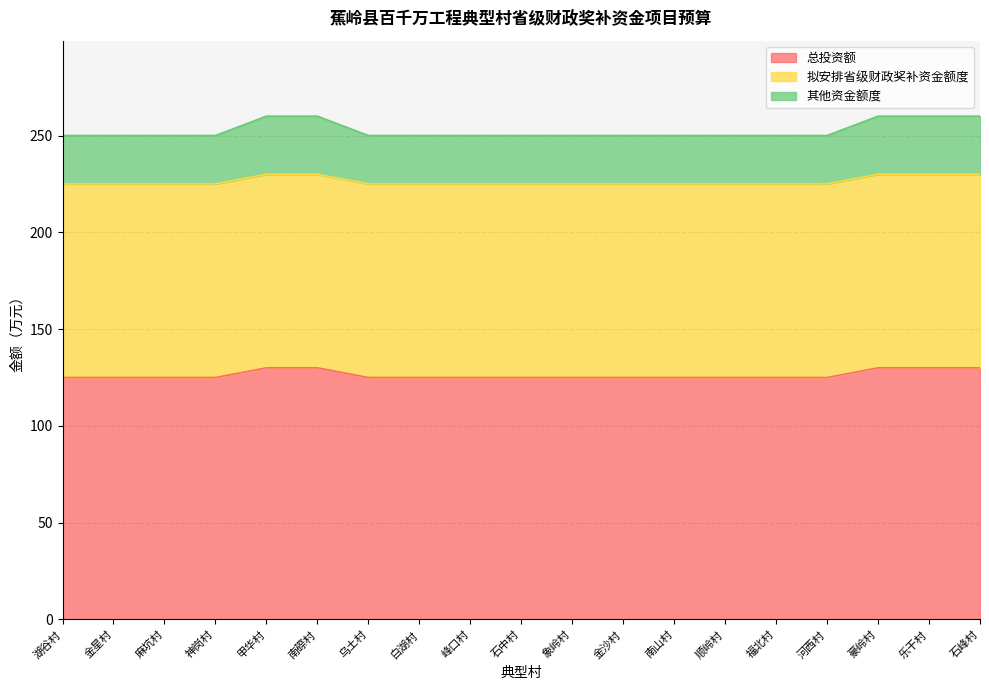

At how many categories does at least one series exceed 209?

19